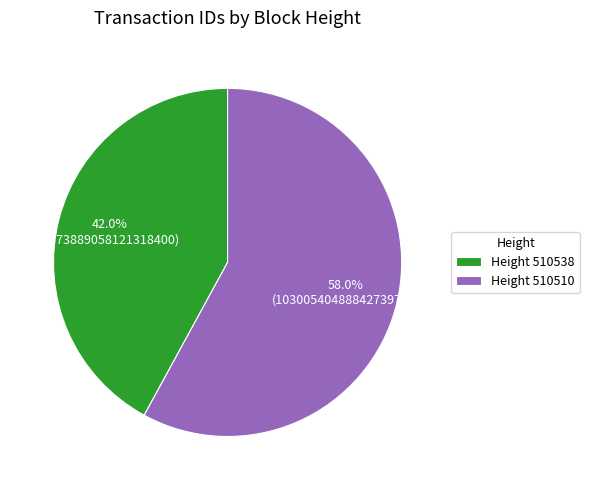

What is the majority slice?

Height 510510